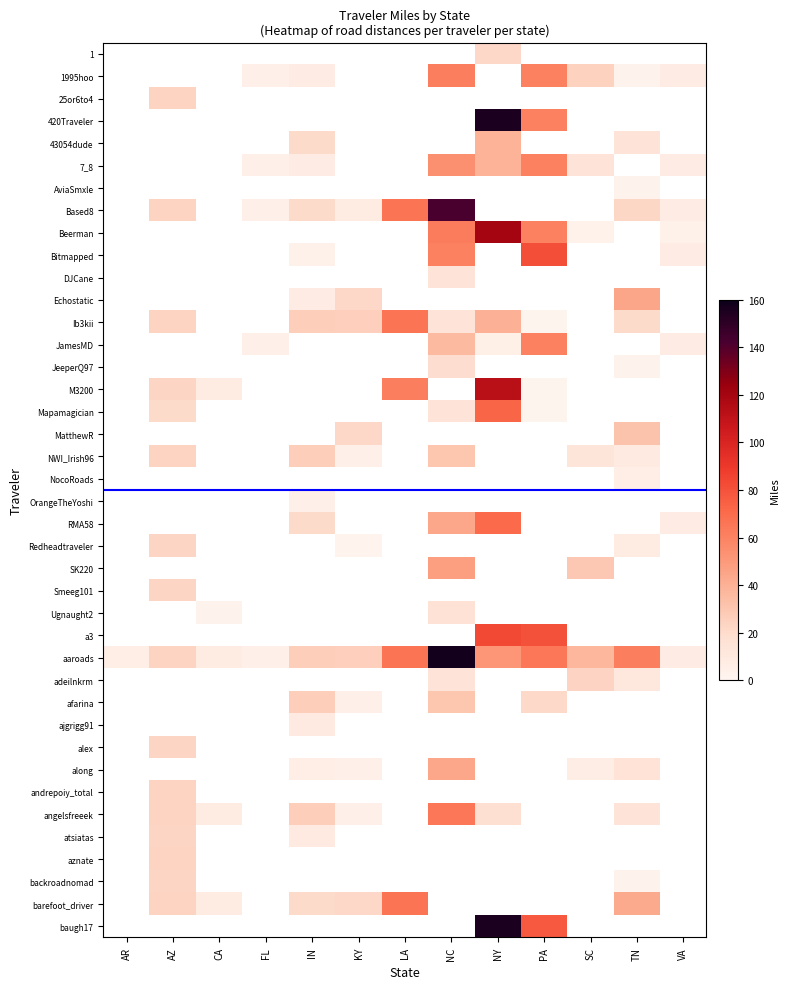

Count the number of data series in this chart.

40